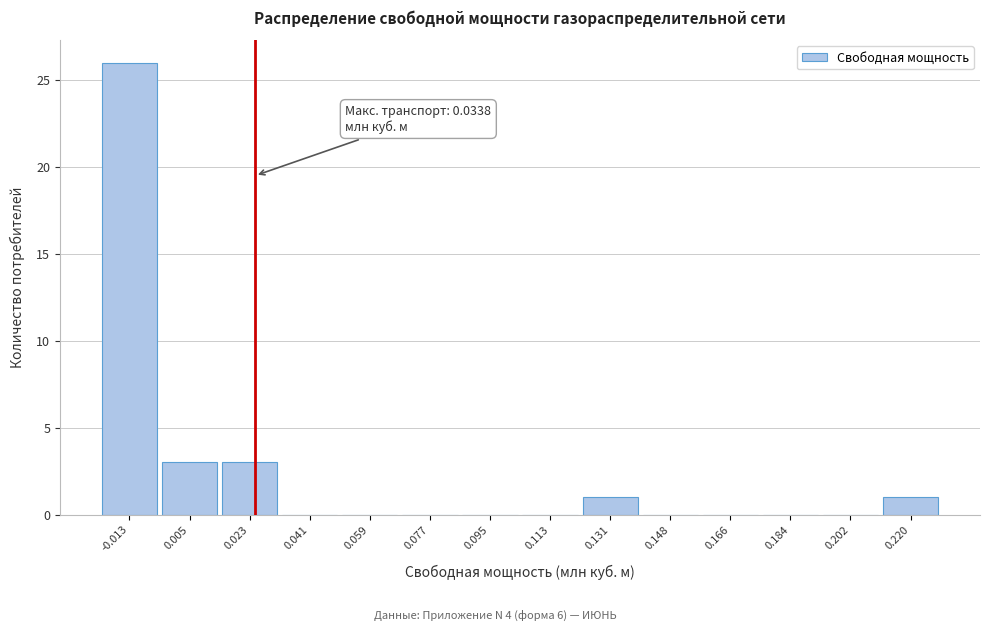

Reading left to right, what are all the values shown in this chart?

-0.013=26	0.005=3	0.023=3	0.041=0	0.059=0	0.077=0	0.095=0	0.113=0	0.131=1	0.148=0	0.166=0	0.184=0	0.202=0	0.220=1